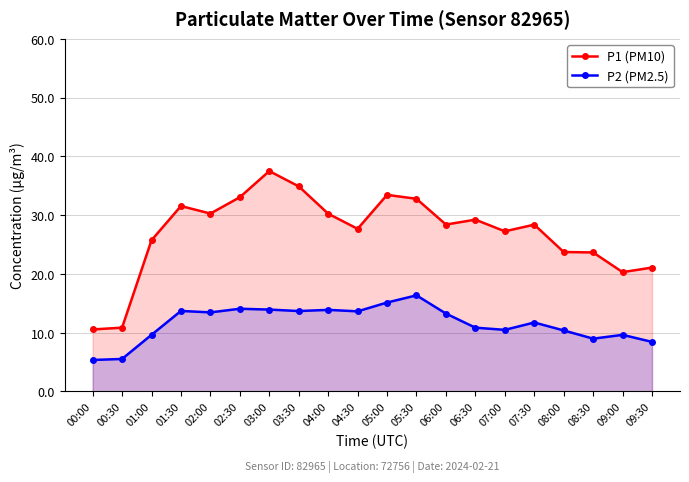

How many lines are shown in the chart?

2